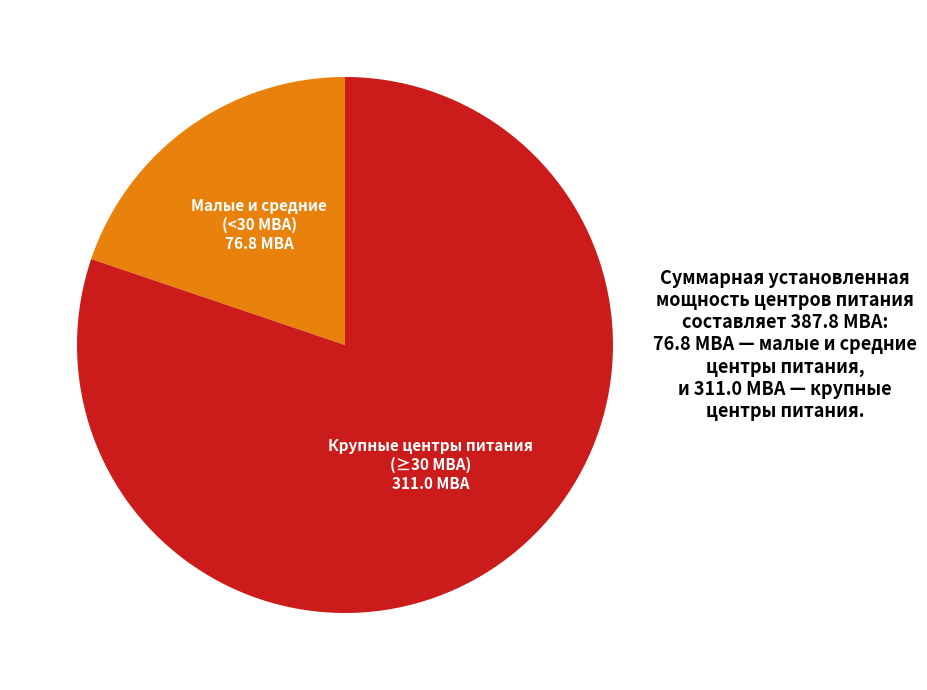

Is there a majority slice in this chart?

Yes